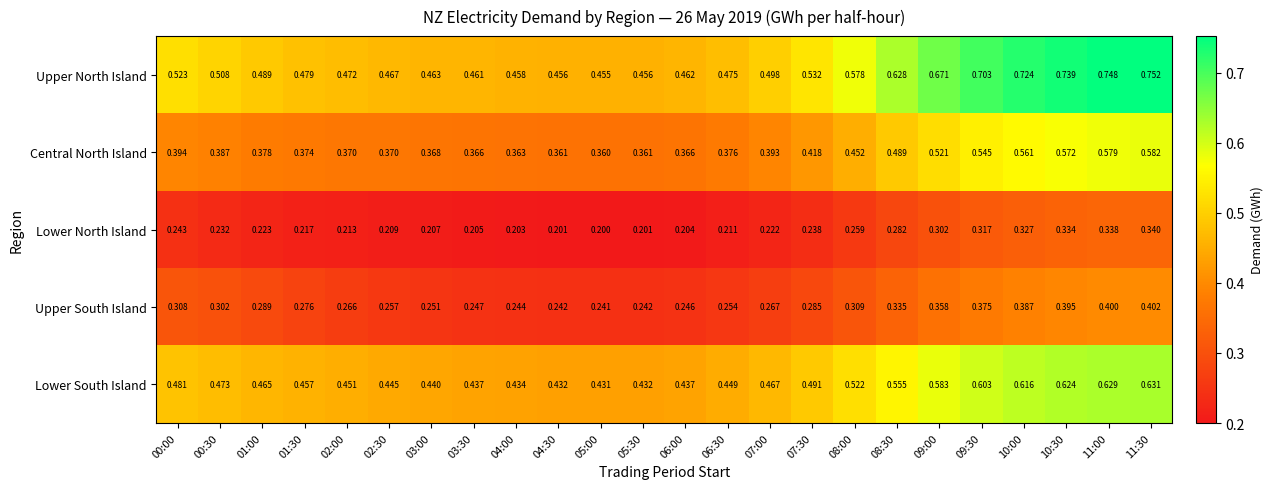

List the series in order of their peak value, lowest first.

Lower North Island, Upper South Island, Central North Island, Lower South Island, Upper North Island